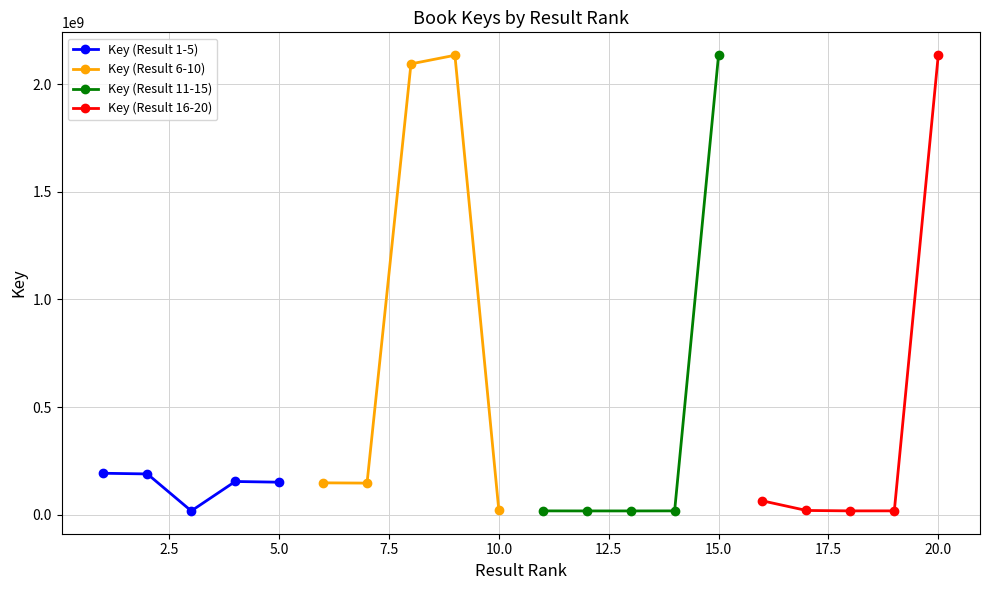

List the series in order of their peak value, lowest first.

Key (Result 1-5), Key (Result 6-10), Key (Result 16-20), Key (Result 11-15)